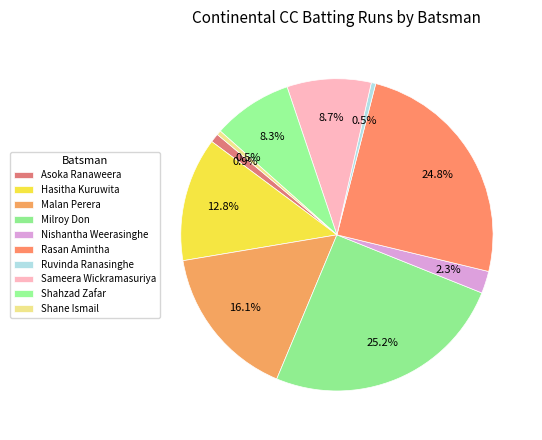

Is there any slice that represents more than half of the pie?

No